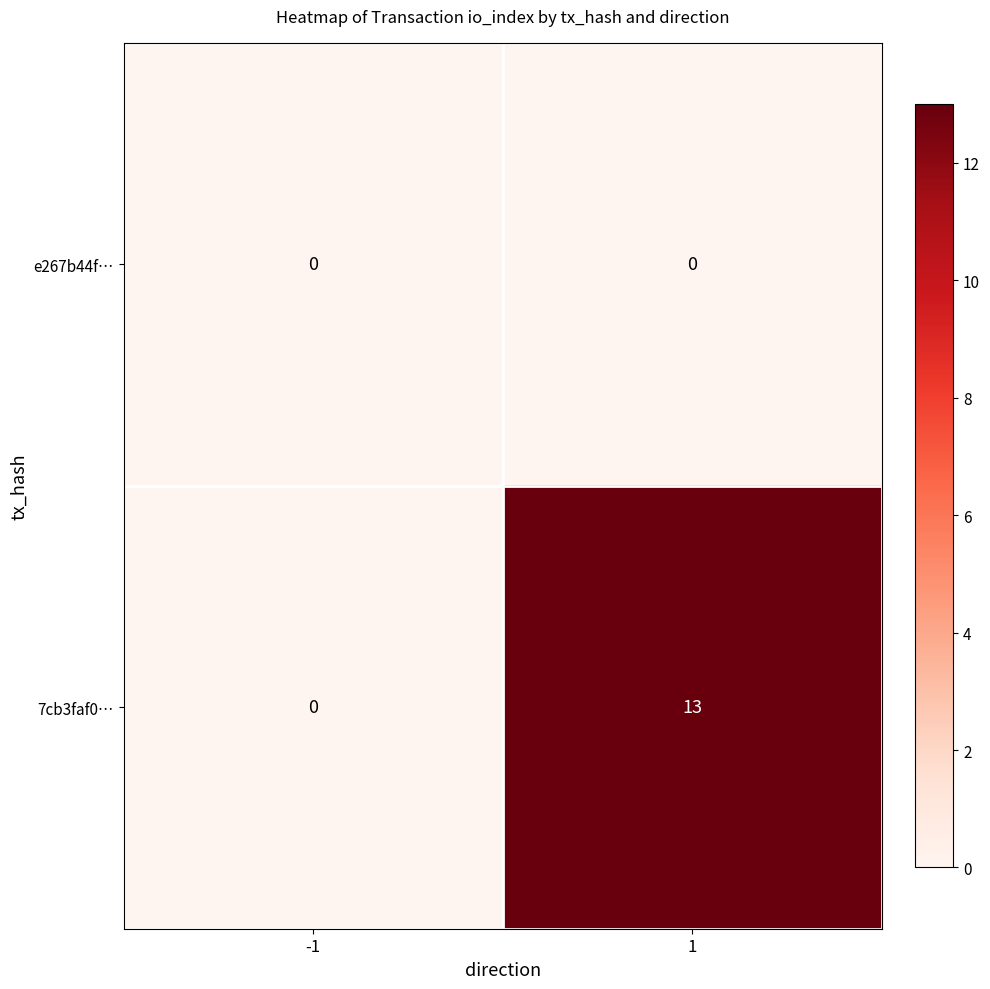

Rank the series at 1 from highest to lowest value.

7cb3faf0…, e267b44f…